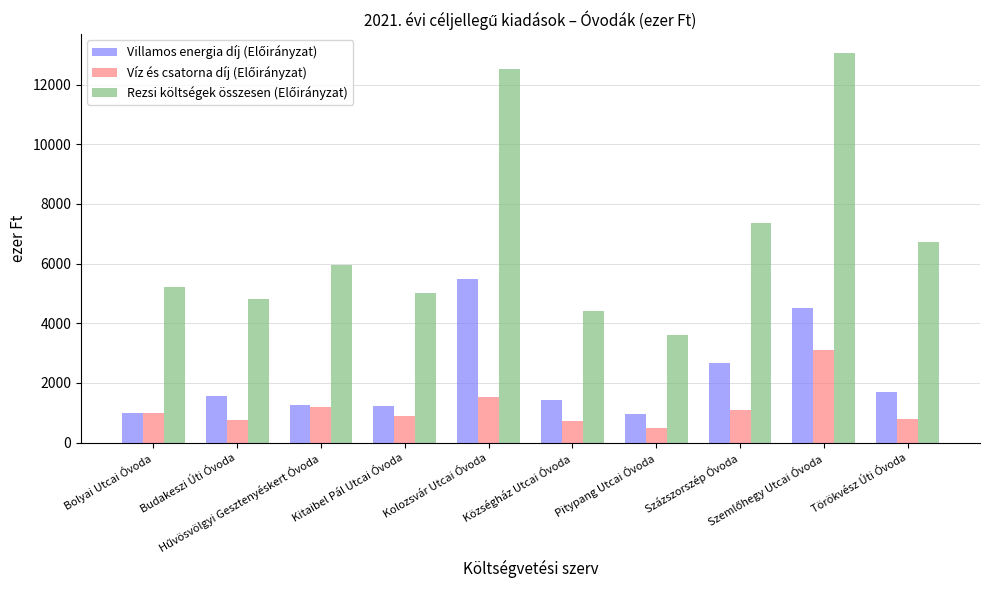

How many series are shown in this chart?

3